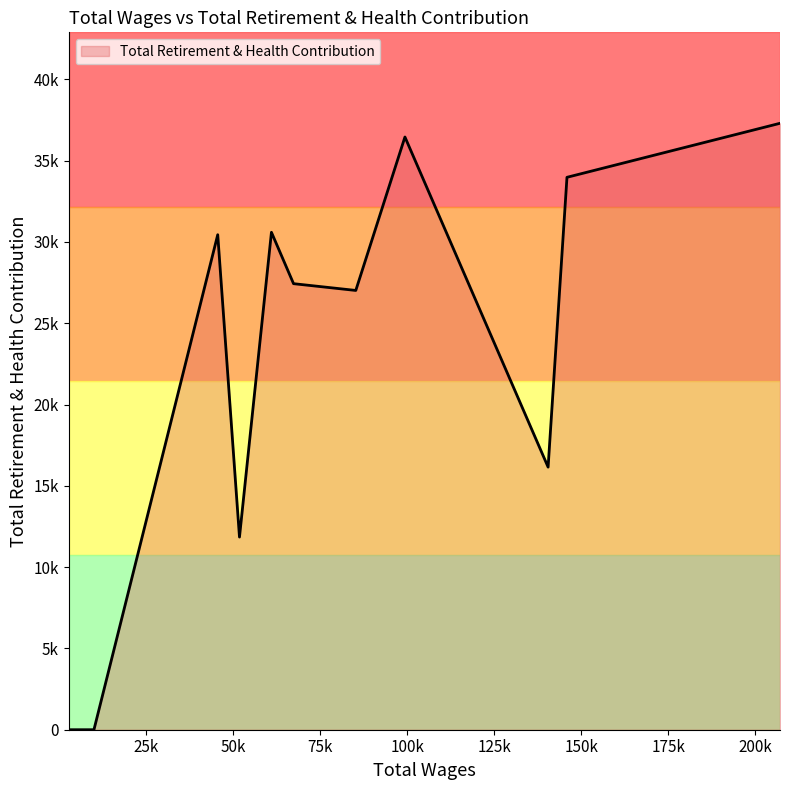

Is this an area chart (filled region under the line)?

Yes